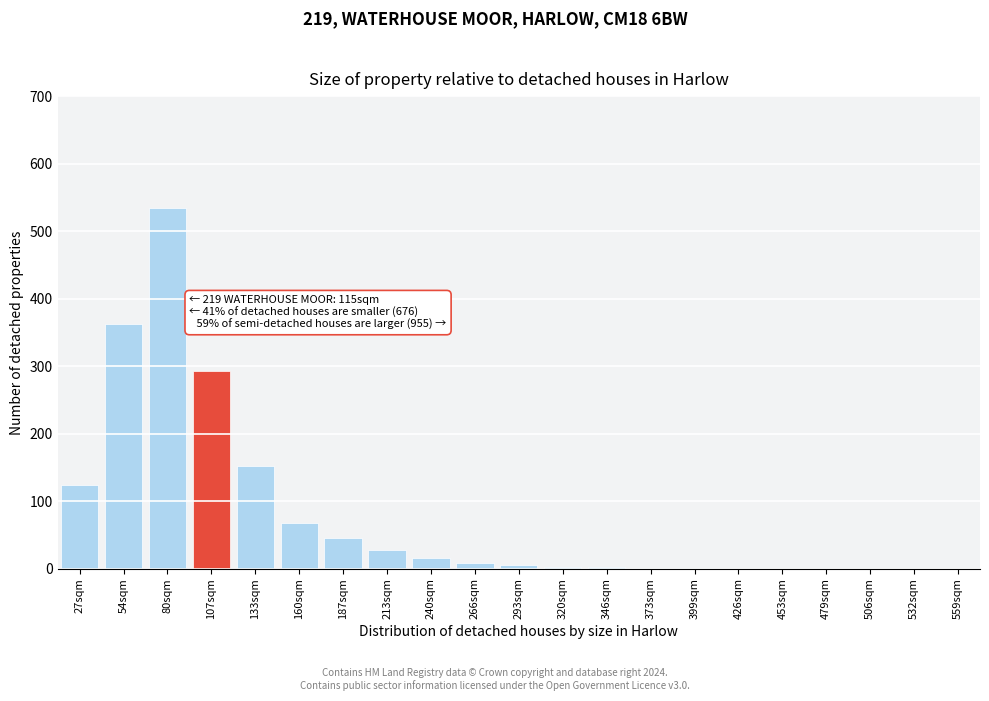

At which label is the value closest to 267?

107sqm